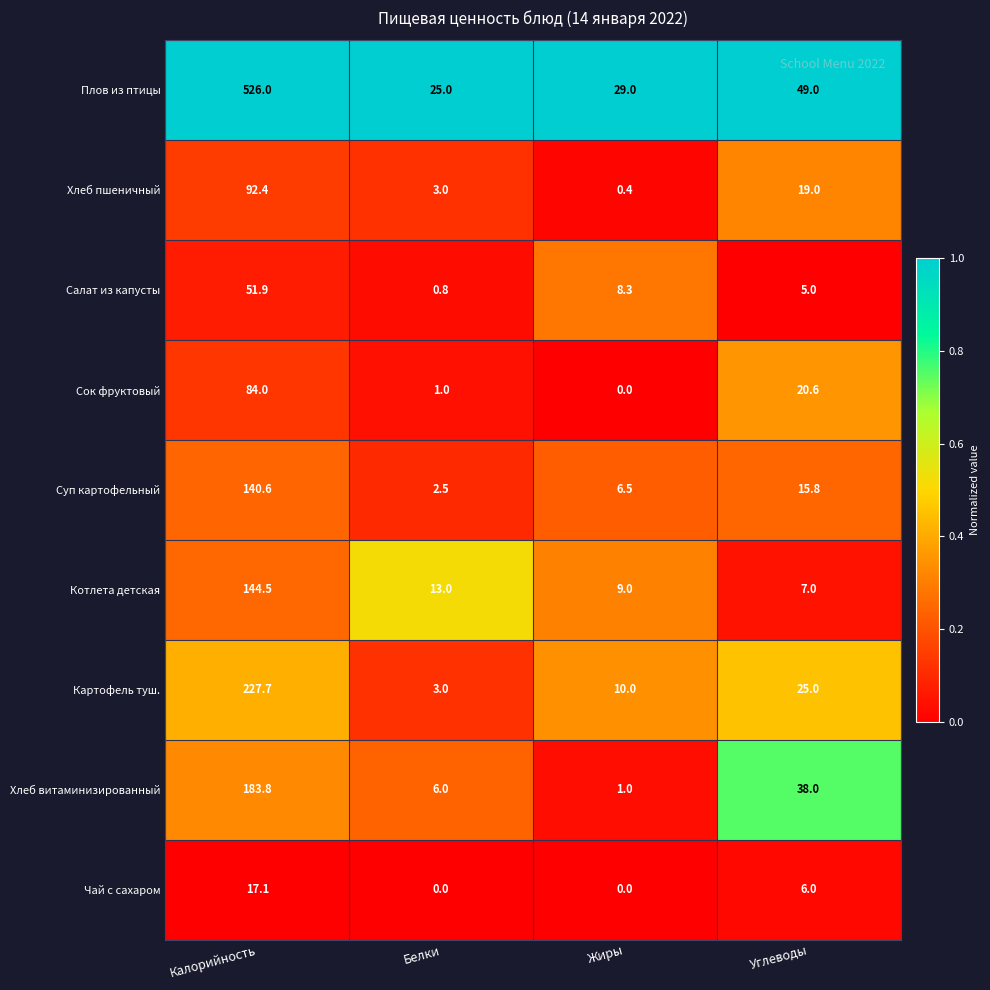

At which category is the sum across all series the highest?

Калорийность